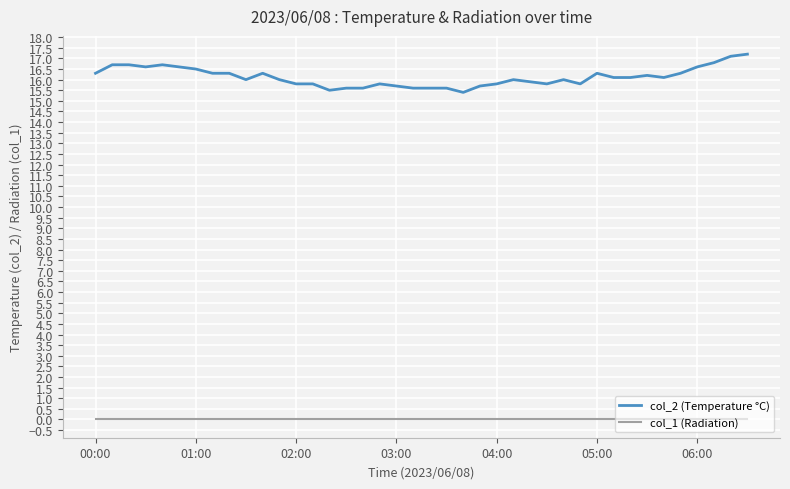

True or false: col_2 (Temperature °C) and col_1 (Radiation) cross at least once.

False